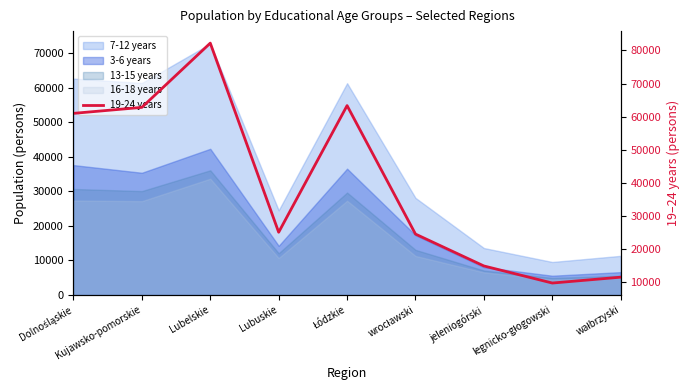

Does the chart display data point markers on the line(s)?

No